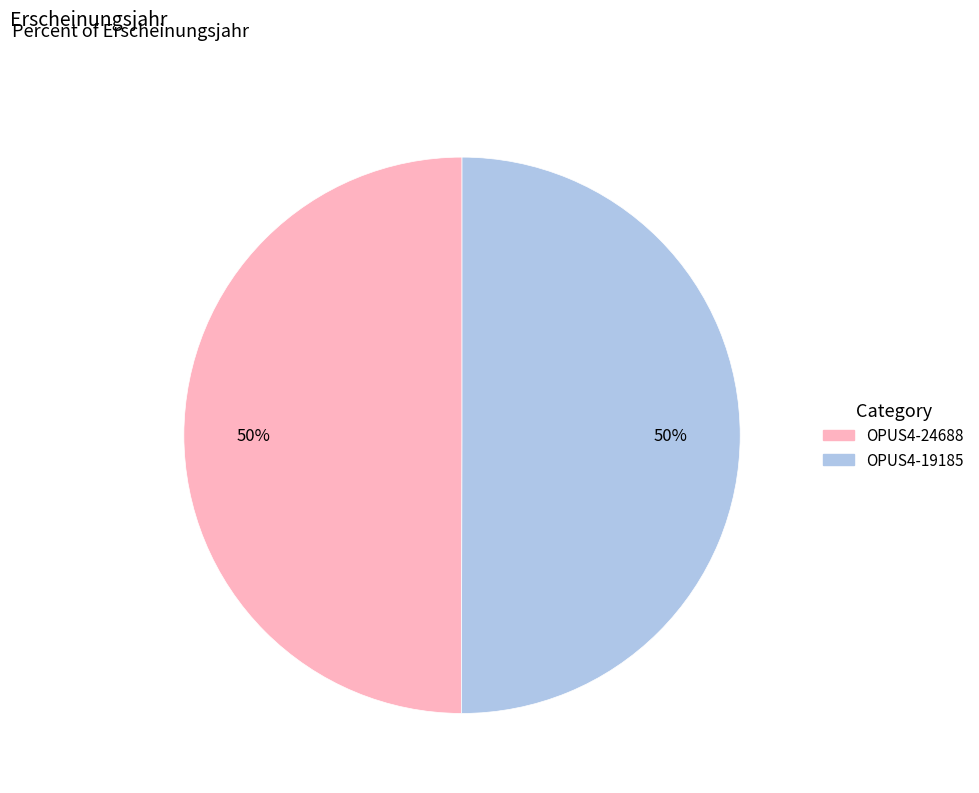

Do OPUS4-19185 and OPUS4-24688 together represent more than half of the pie?

Yes